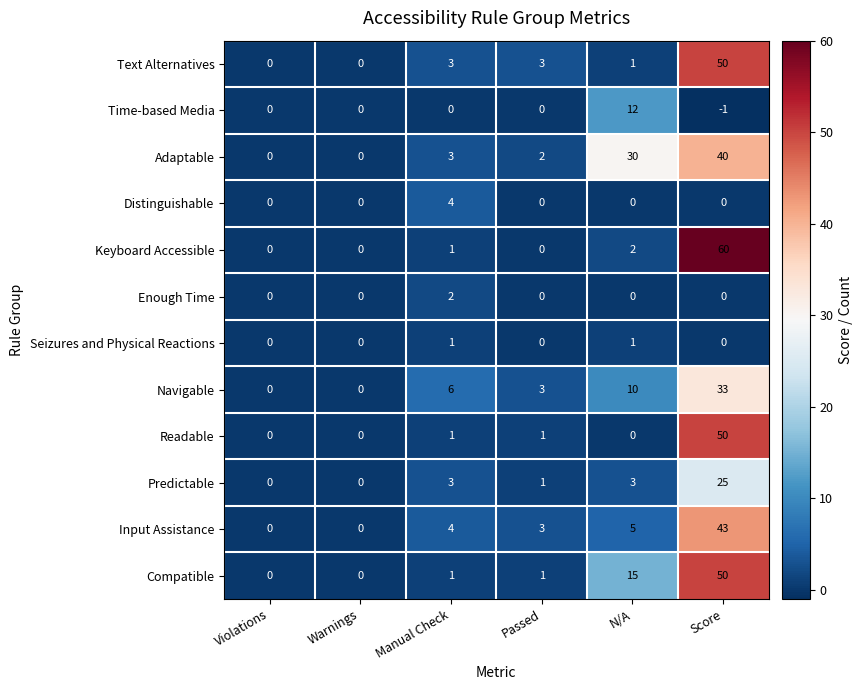

Read the Predictable value at N/A.

3